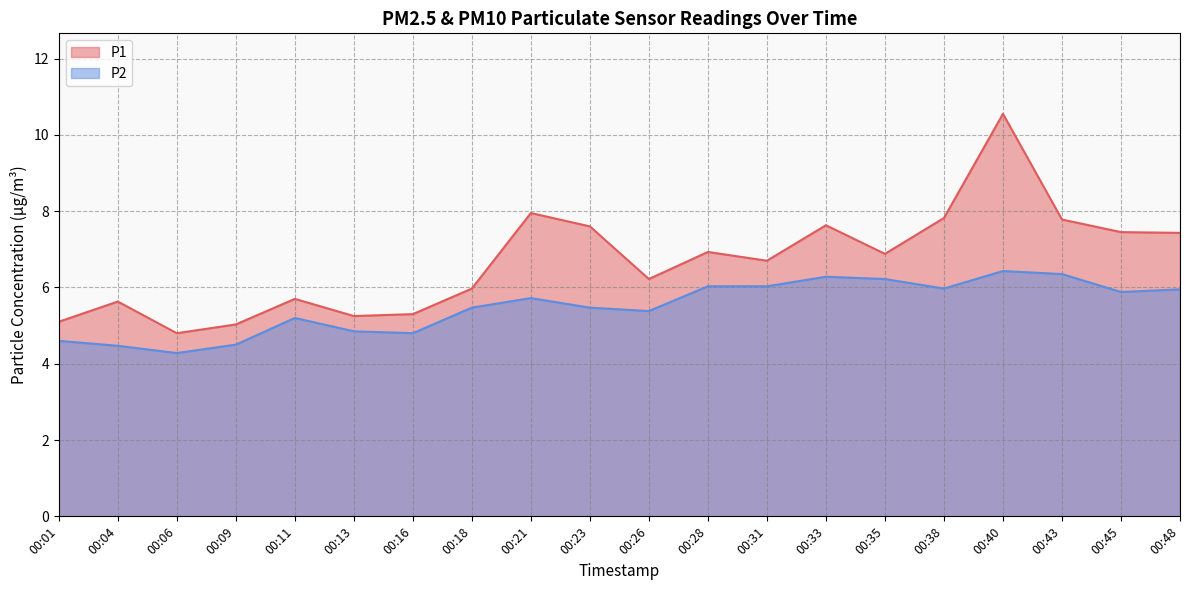

In P2, how many points are higher than both neighbors (excluding endpoints)?

4